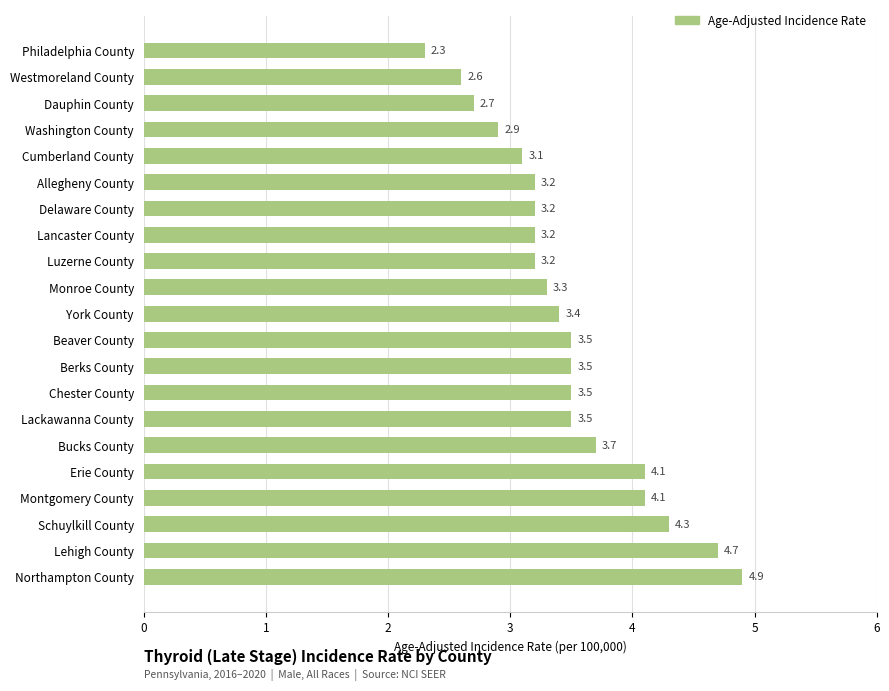

What is the approximate value at Northampton County?

4.9